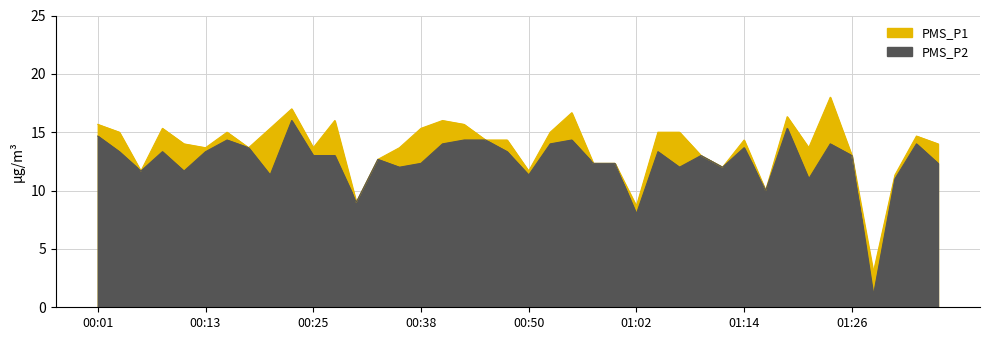

Does the chart display data point markers on the line(s)?

No